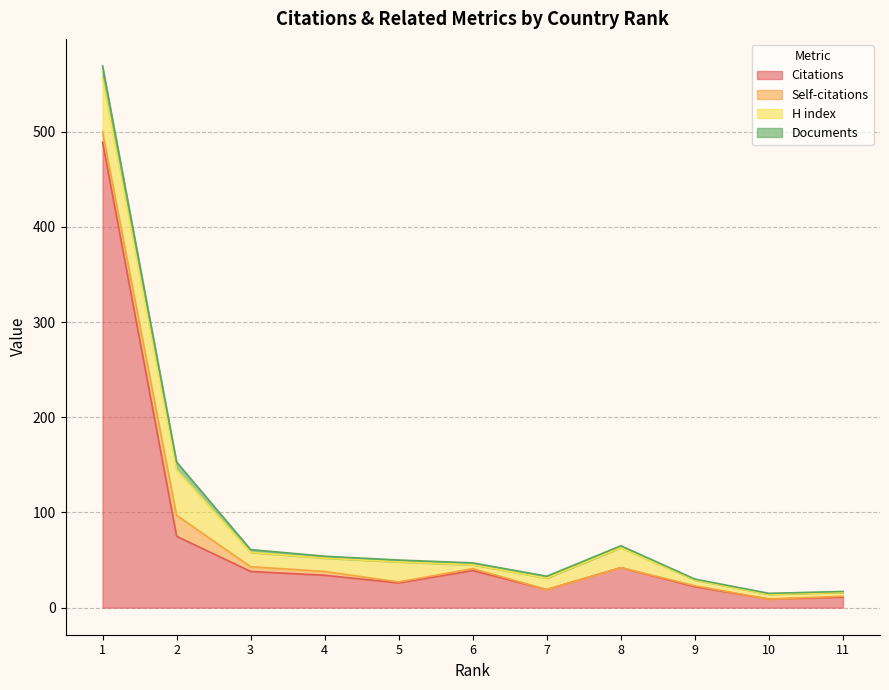

True or false: H index and Citations intersect in this chart.

False